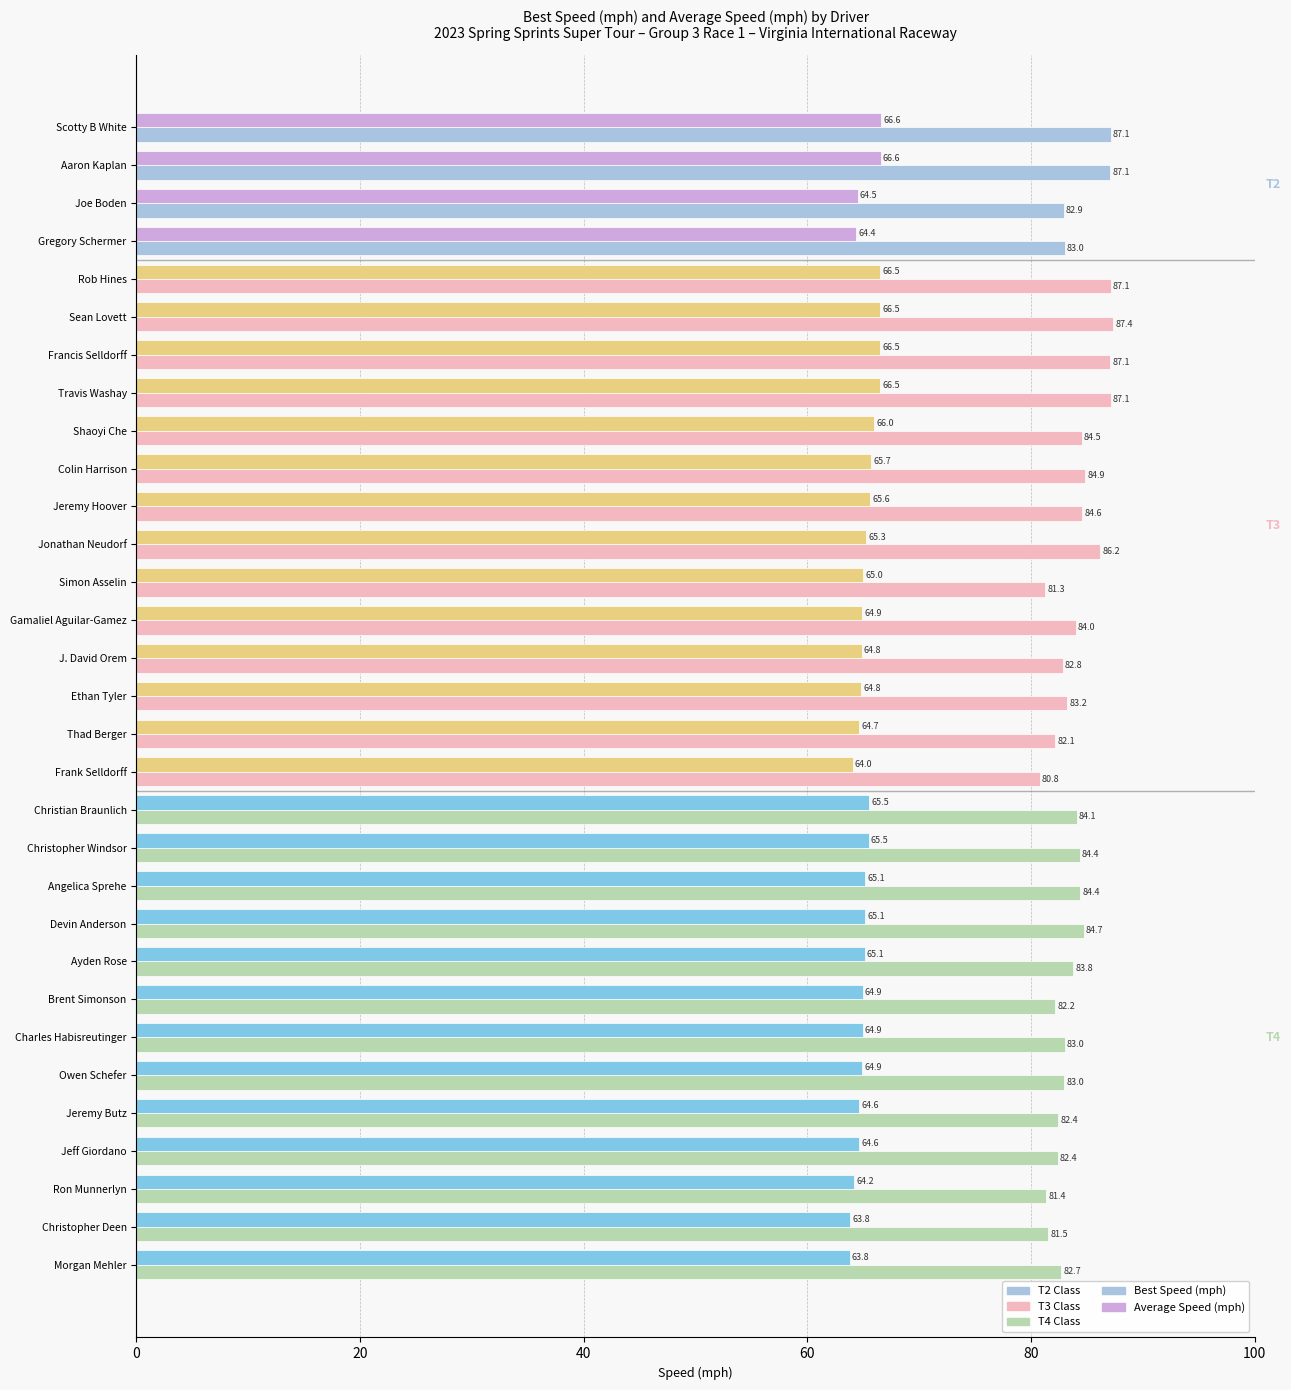

At which category does the chart reach its peak across all series?

Sean Lovett